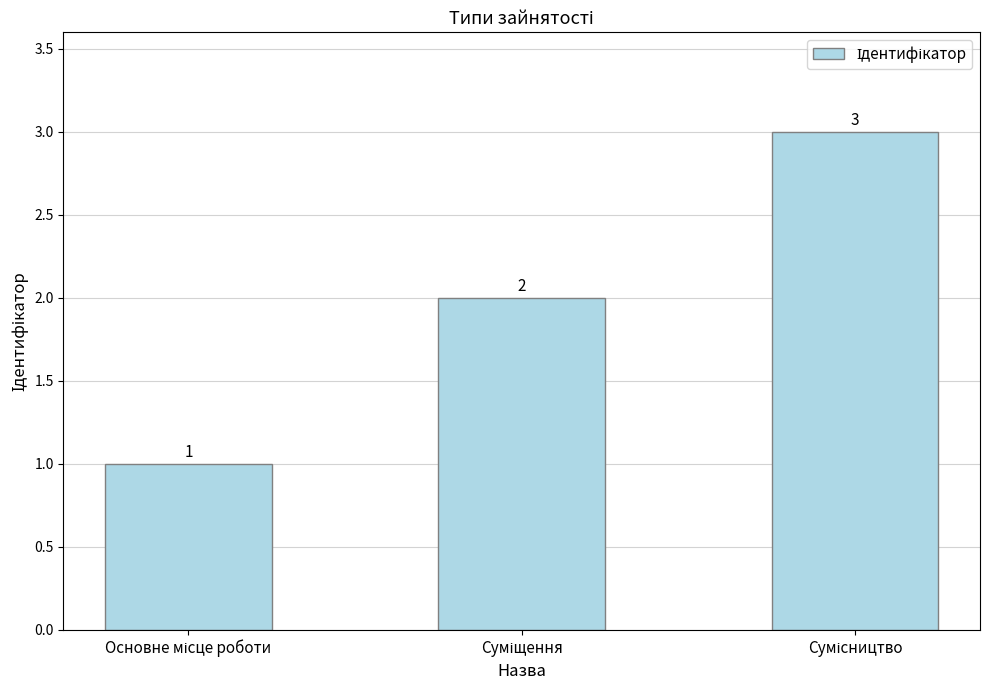

What is the value of the 3rd bar from the left?

3